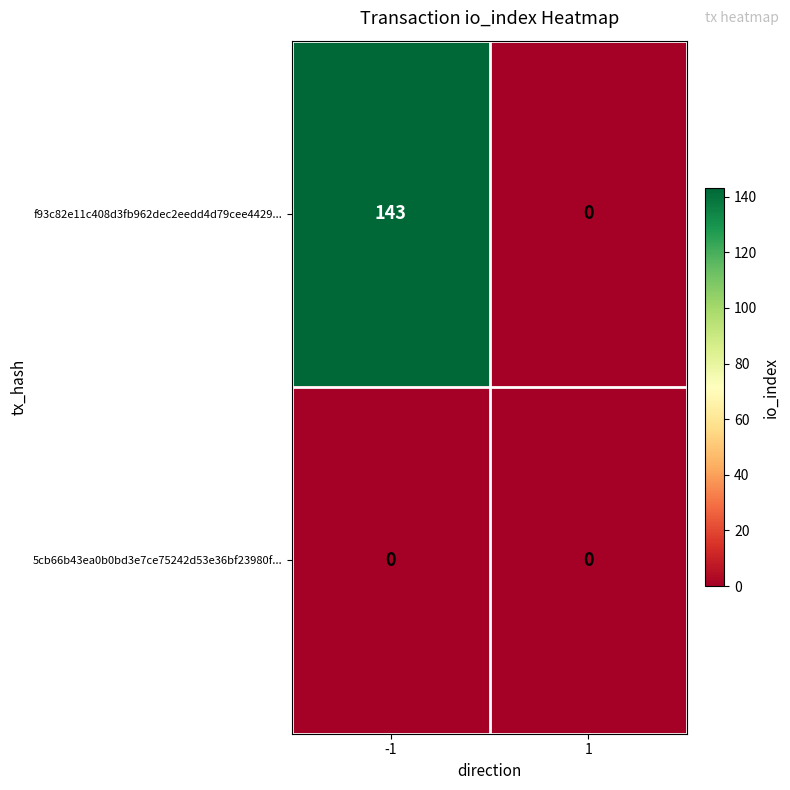

Reading left to right, list all the values displayed in this chart.

f93c82e11c408d3fb962dec2eedd4d79cee4429...: -1=143	1=0
5cb66b43ea0b0bd3e7ce75242d53e36bf23980f...: -1=0	1=0